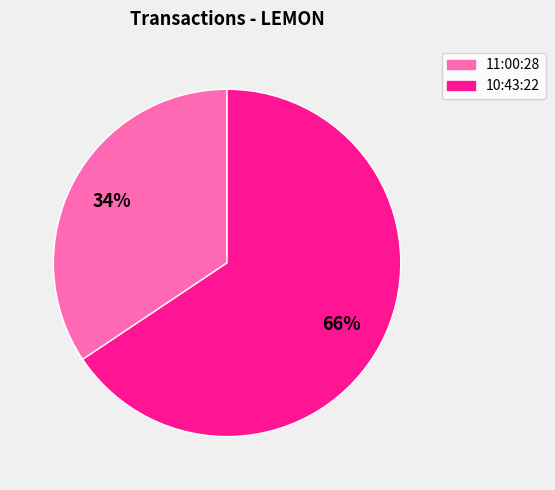

Is there any slice that represents more than half of the pie?

Yes